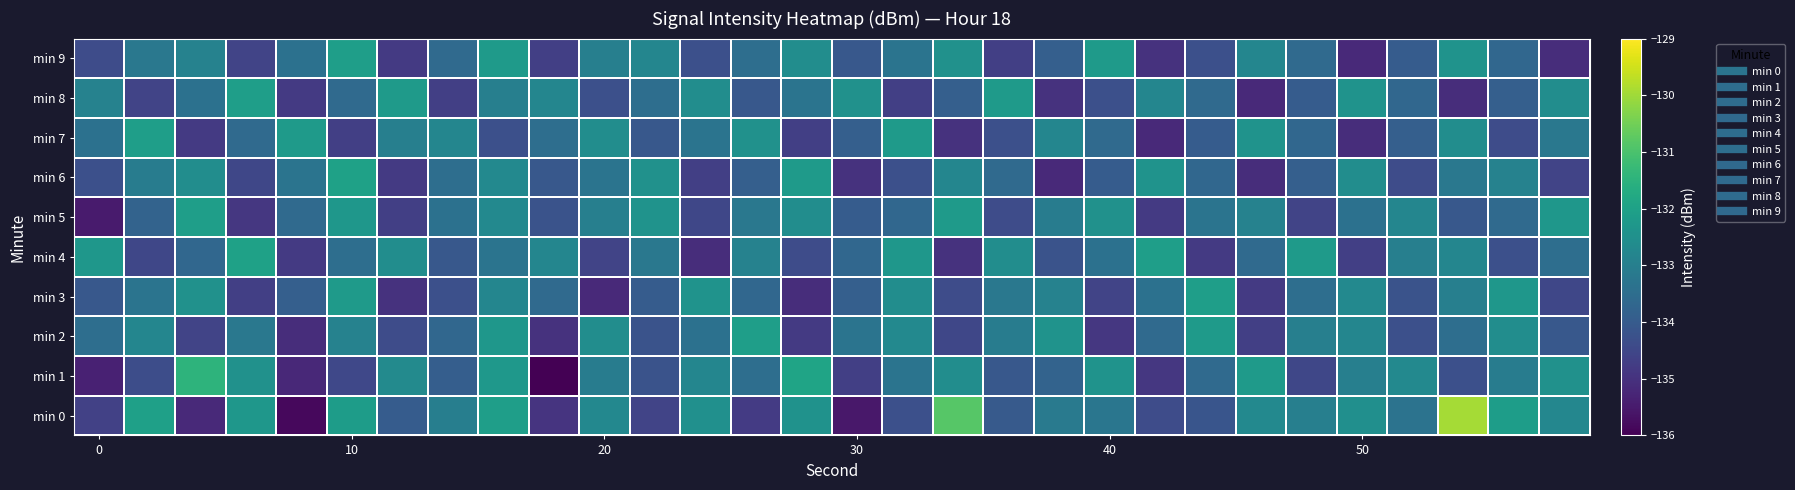

List the series in order of their peak value, lowest first.

min 2, min 3, min 5, min 7, min 8, min 9, min 4, min 6, min 1, min 0